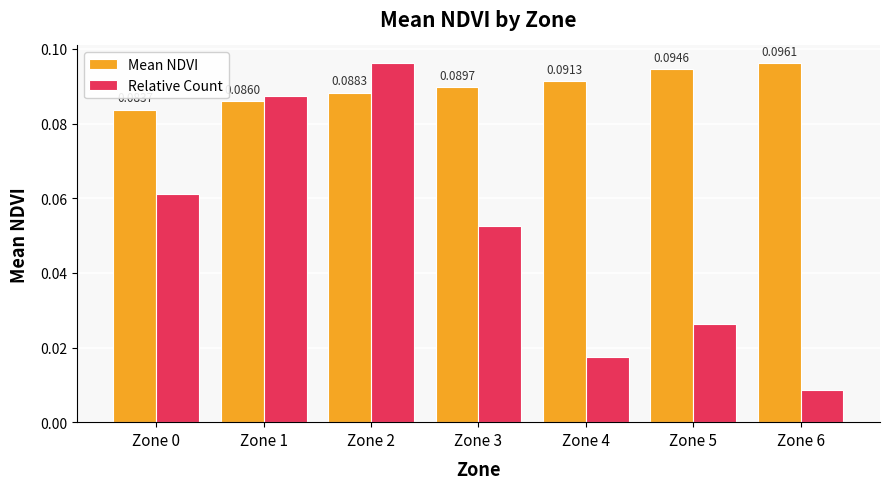

Which series has the widest spread of values?

Relative Count